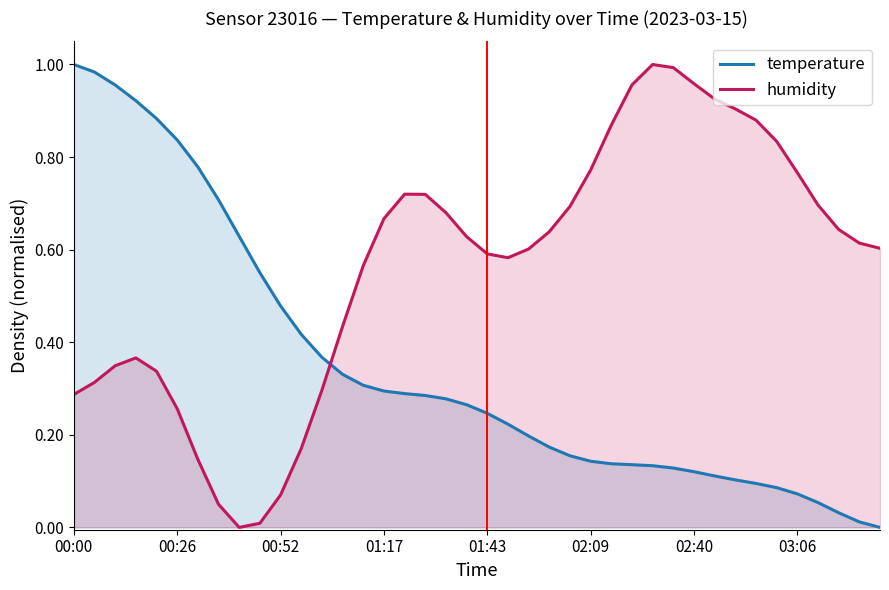

True or false: temperature has more than 0 interior local peaks.

False